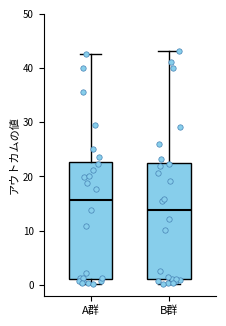

Reading left to right, transcribe this box plot: for each box, give where its median line is, the range the box spans, and where its two whiskers end, as read against the y-axis. The values are not printed on the chart, so give them approximately, as read against the axis.

A群: median 16, box 1 to 23, whiskers 0 to 43
B群: median 14, box 1 to 23, whiskers 0 to 43